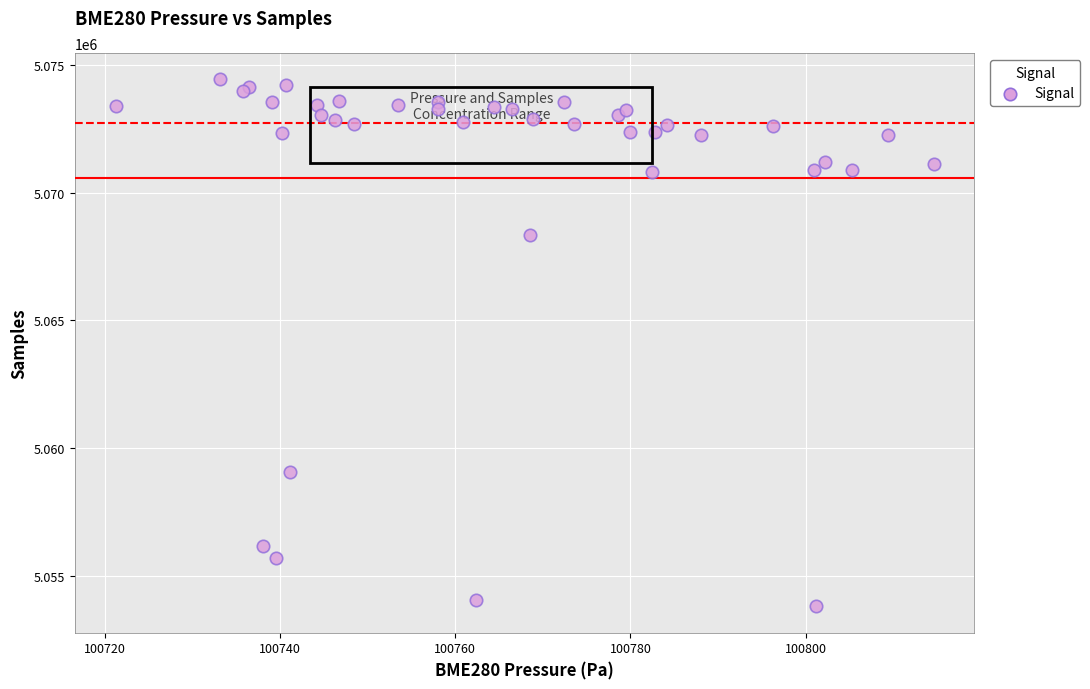

What Y value in the scatter plot is closest to 5064118?

5068340